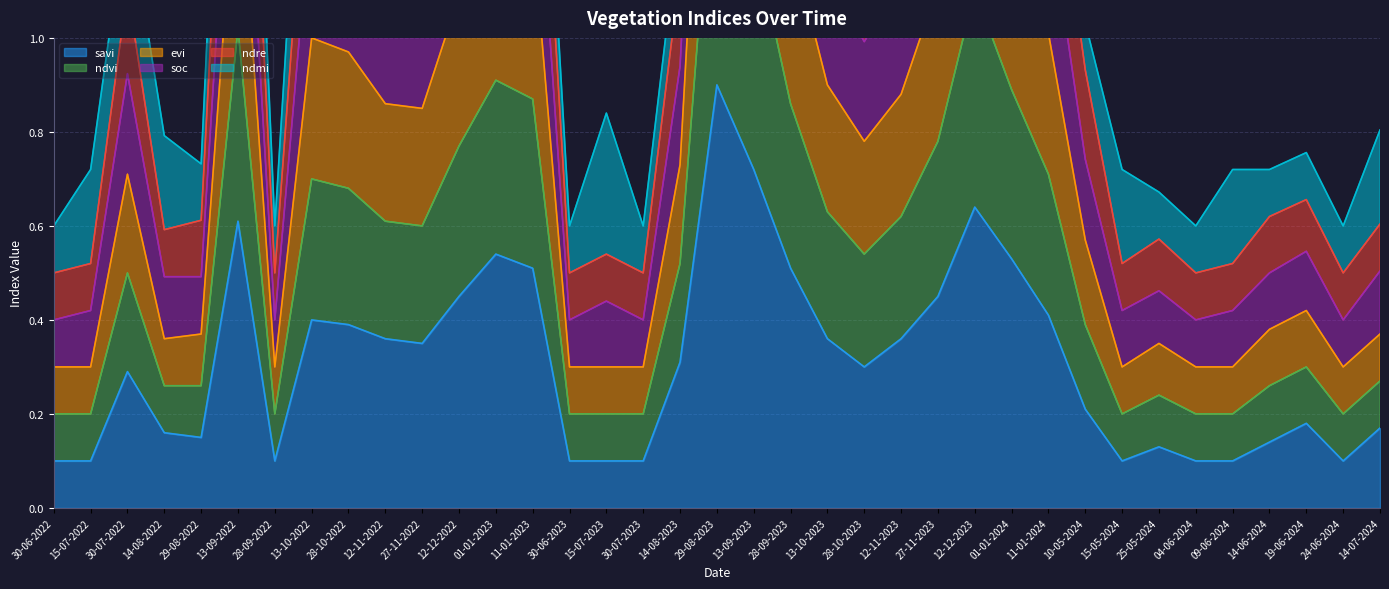

What is the maximum value shown in the chart?

3.3